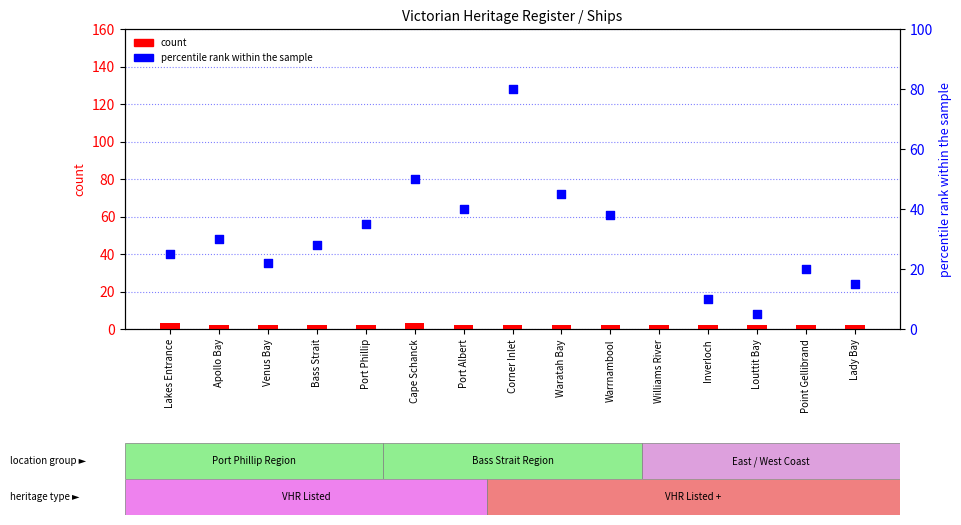

Which series reaches the minimum Y coordinate?

count